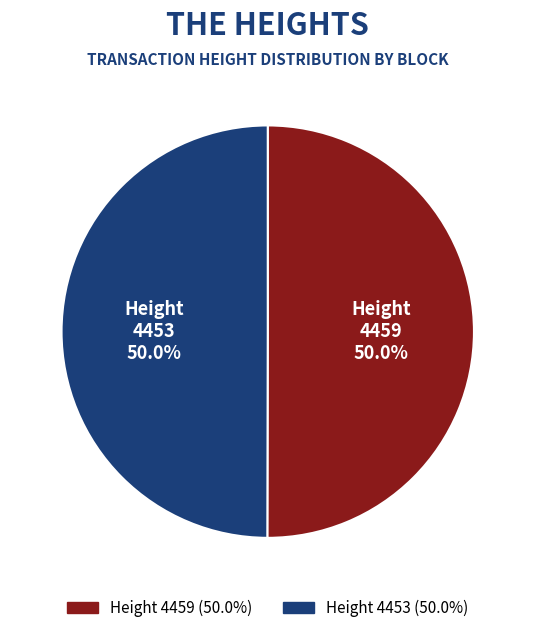

How many slices are in this pie chart?

2